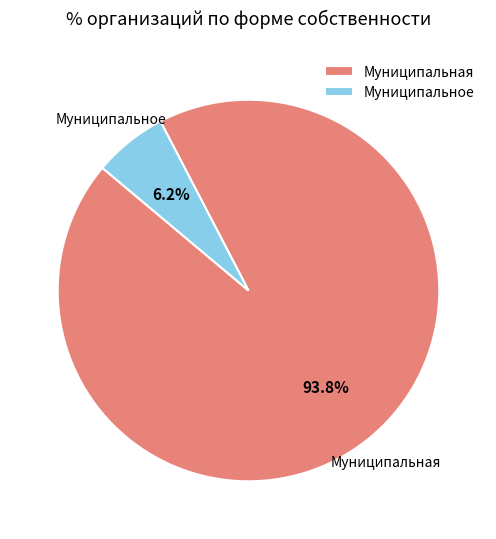

Count the number of slices in the pie.

2